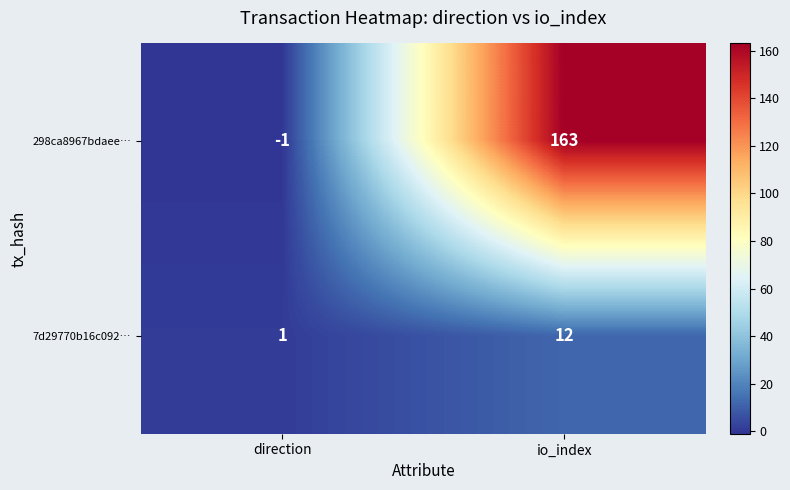

Which series has the widest spread of values?

298ca8967bdaee…